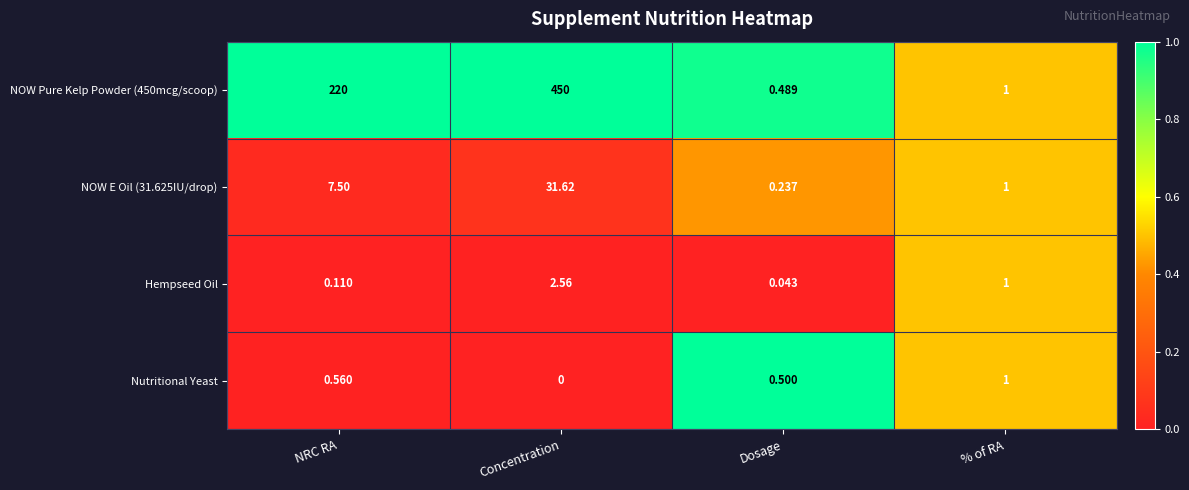

What is the difference between the highest and lowest values at Dosage?

0.5